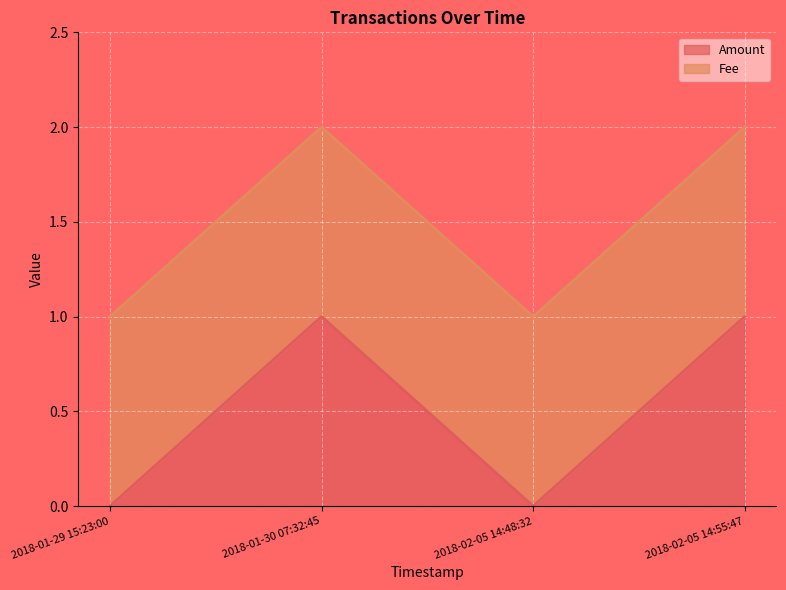

How many points are higher than both their immediate neighbors (excluding endpoints)?

1